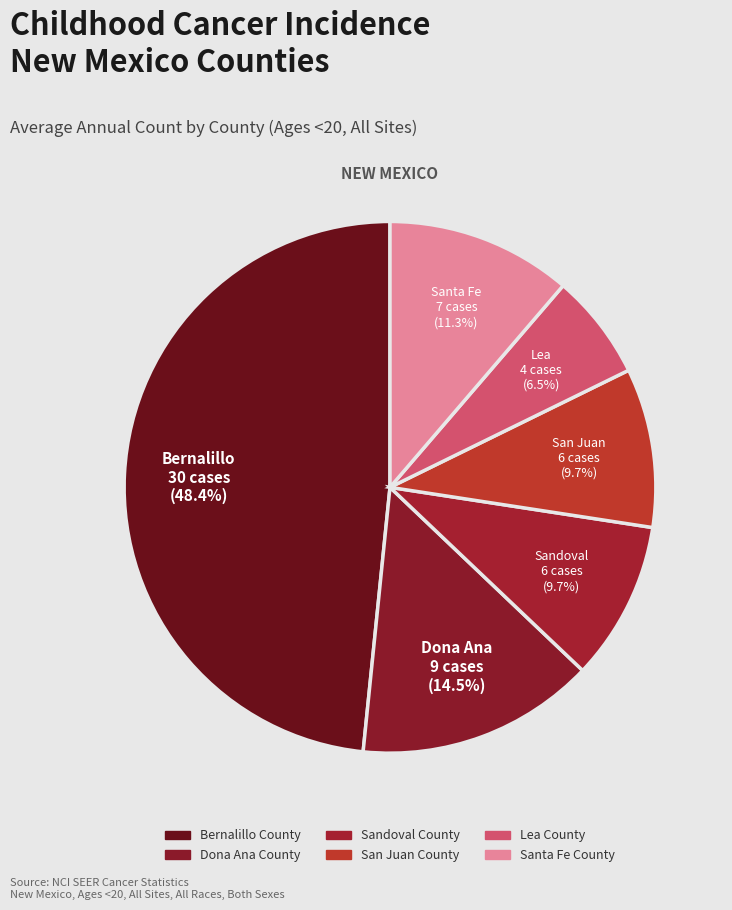

Count the number of slices in the pie.

6